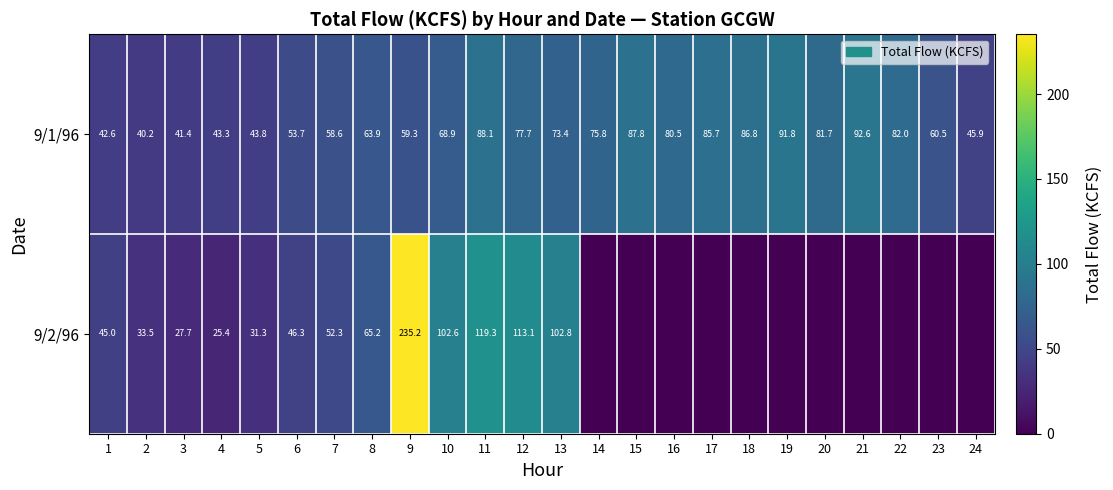

Rank the categories by 9/1/96 value from highest to lowest.

21, 19, 11, 15, 18, 17, 22, 20, 16, 12, 14, 13, 10, 8, 23, 9, 7, 6, 24, 5, 4, 1, 3, 2